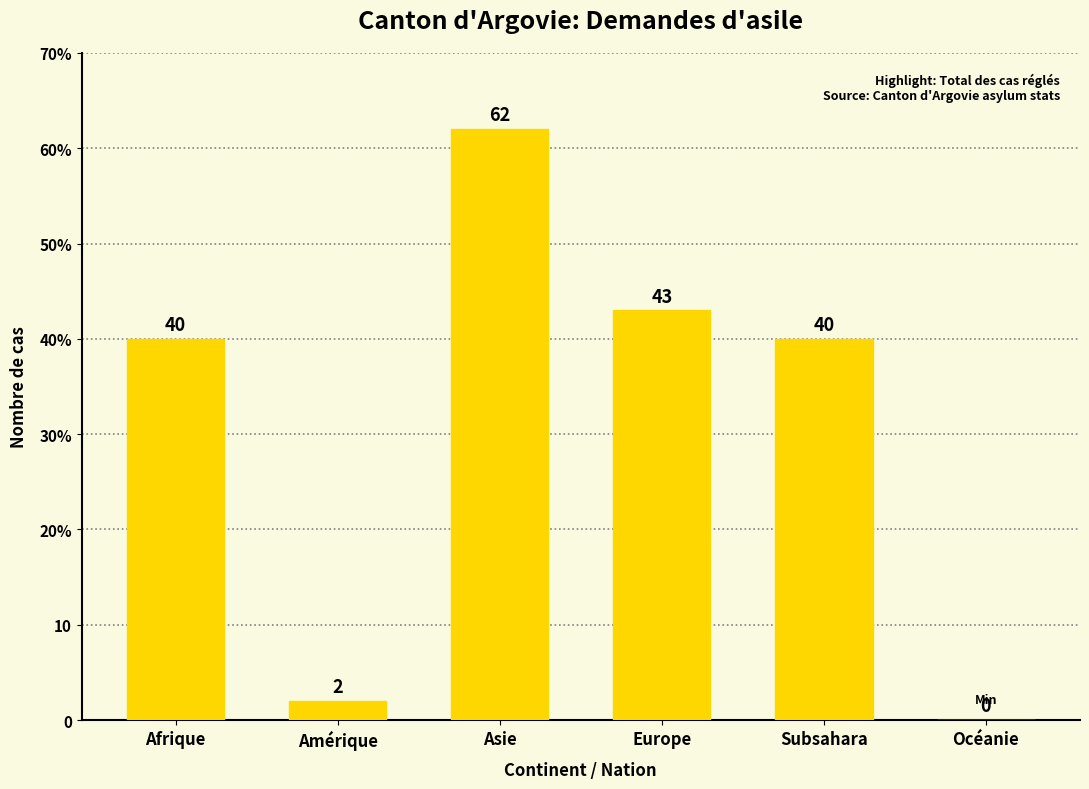

List the labels in order of value, largest first.

Asie, Europe, Afrique, Subsahara, Amérique, Océanie